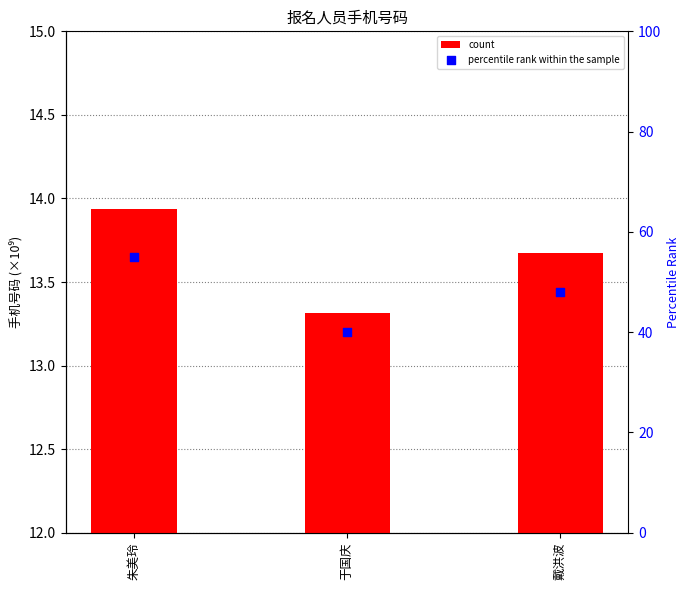

At how many categories does at least one series exceed 53?

1